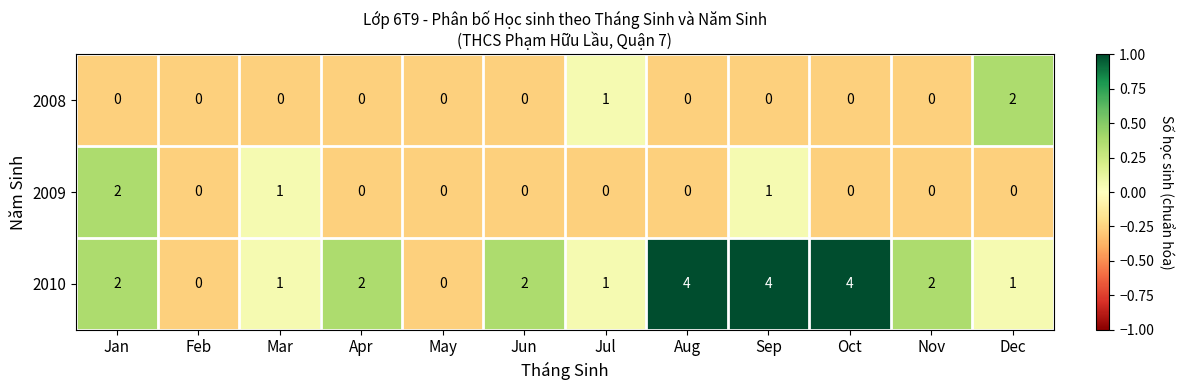

How many values in 2009 are above zero?

3